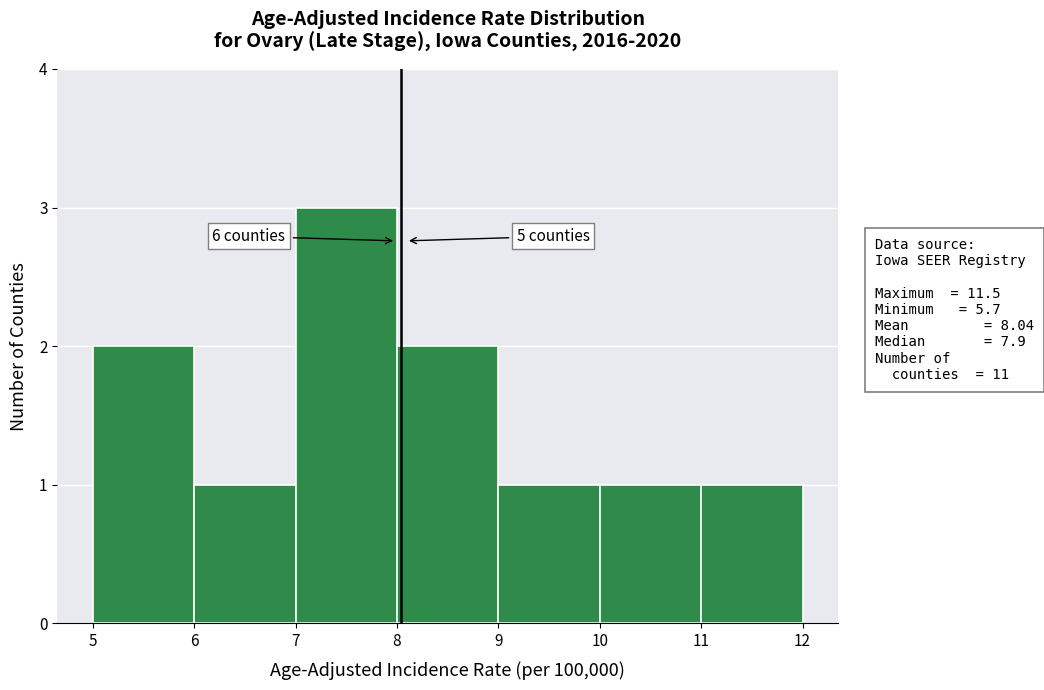

Which range on the x-axis has the tallest bar?

7 to 8